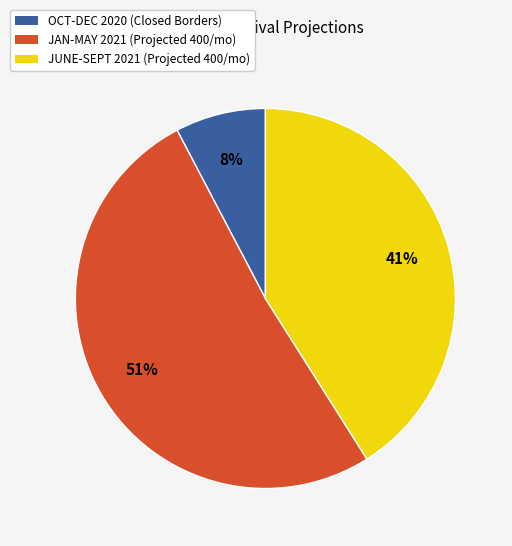

What is the ratio of the value at JUNE-SEPT 2021 (Projected 400/mo) to the value at JAN-MAY 2021 (Projected 400/mo)?

0.8